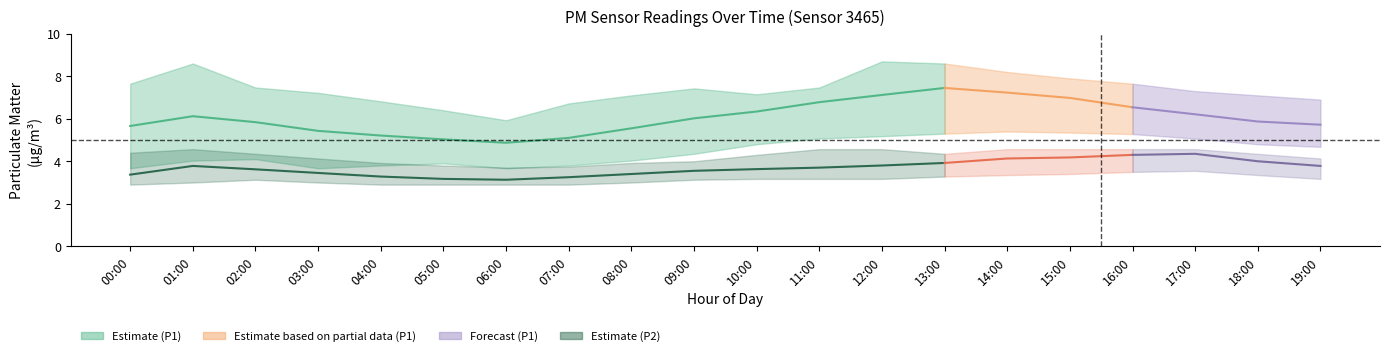

True or false: P1_upper and P2_lower intersect in this chart.

False